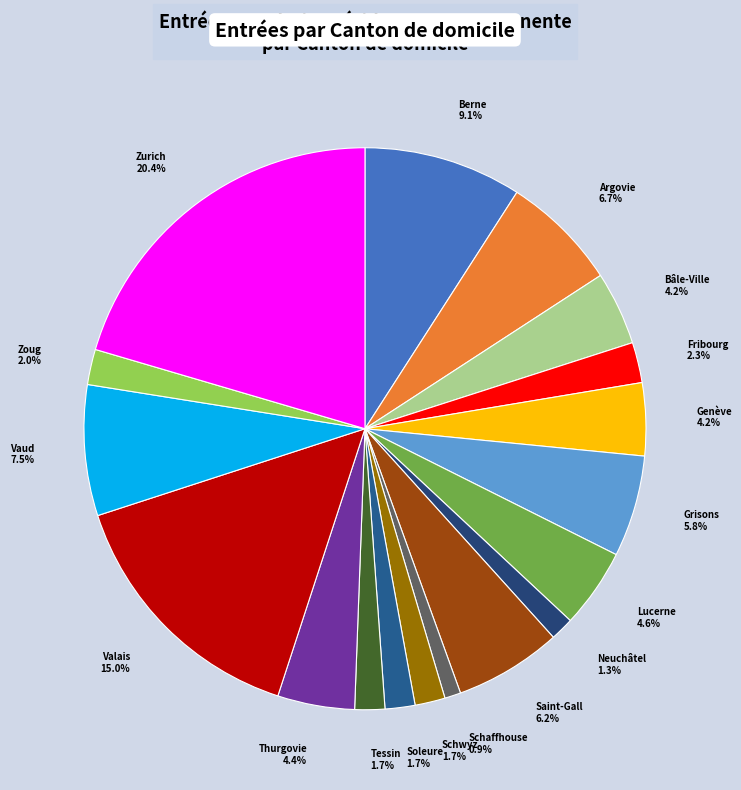

What percentage is NOT represented by Fribourg?

97.7%